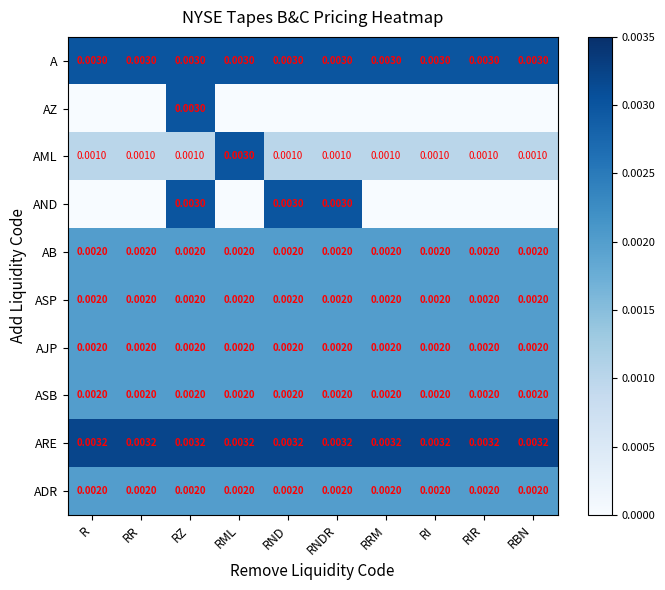

Between R and RRM, which is larger?

R